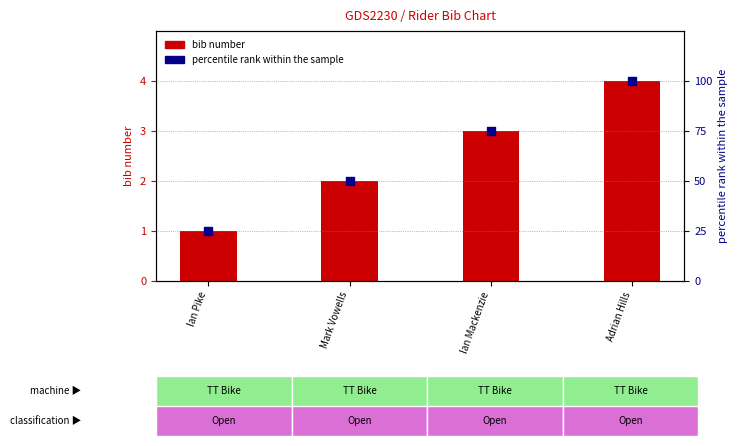

At which category is the sum across all series the highest?

Adrian Hills